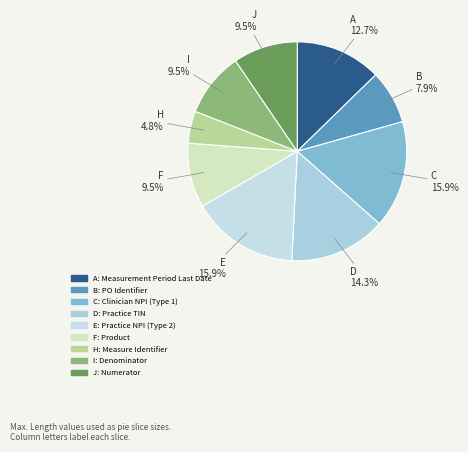

Combined, what portion of the pie is A and D?

27.0%